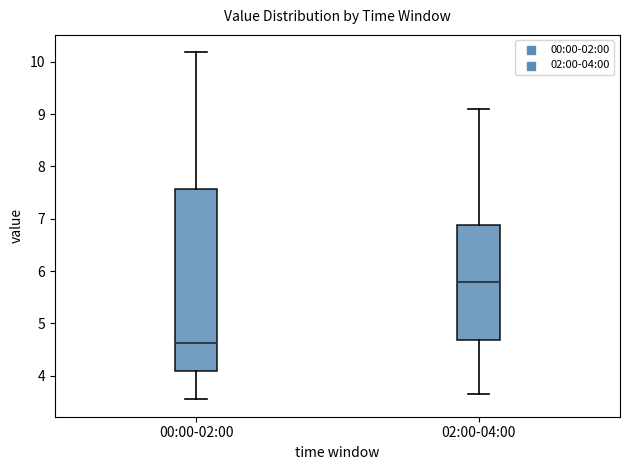

Which box's median line is the lowest?

00:00-02:00